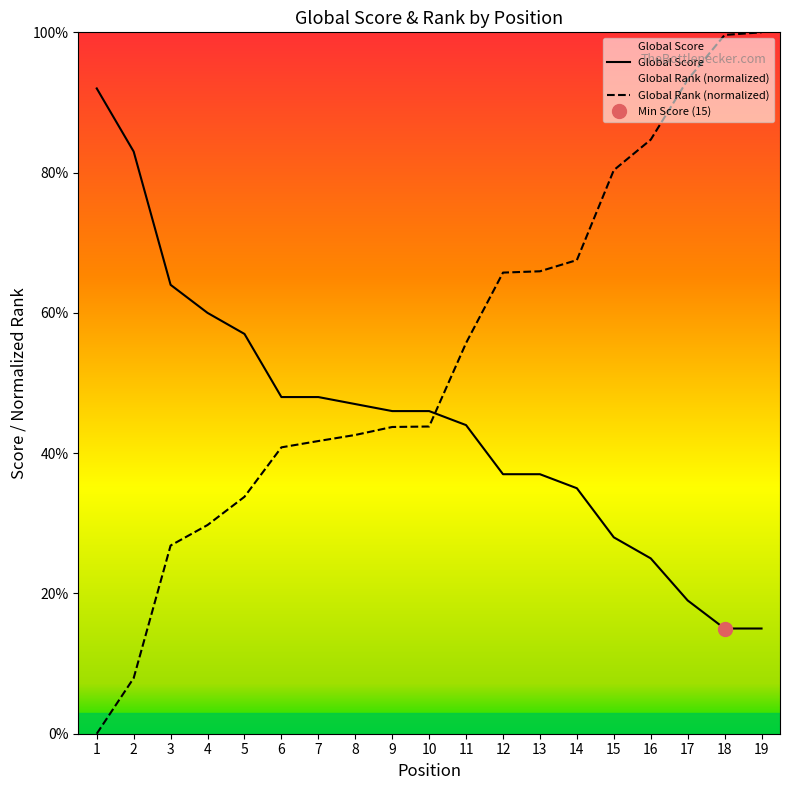

Reading left to right, transcribe all the data shown in this chart.

Global Score: 92.0	83.0	64.0	60.0	57.0	48.0	48.0	47.0	46.0	46.0	44.0	37.0	37.0	35.0	28.0	25.0	19.0	15.0	15.0
Global Rank: 0.0	7.9	26.8	29.8	33.8	40.8	41.7	42.6	43.7	43.8	55.7	65.7	65.9	67.5	80.3	84.7	93.2	99.6	100.0